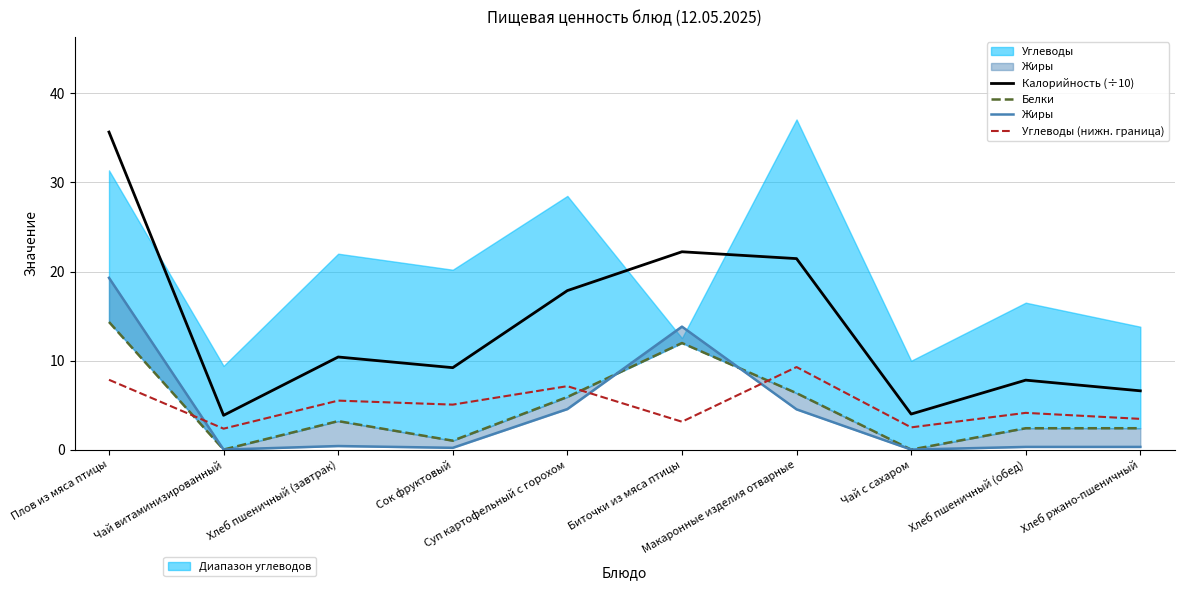

What position from the left is Чай витаминизированный?

2